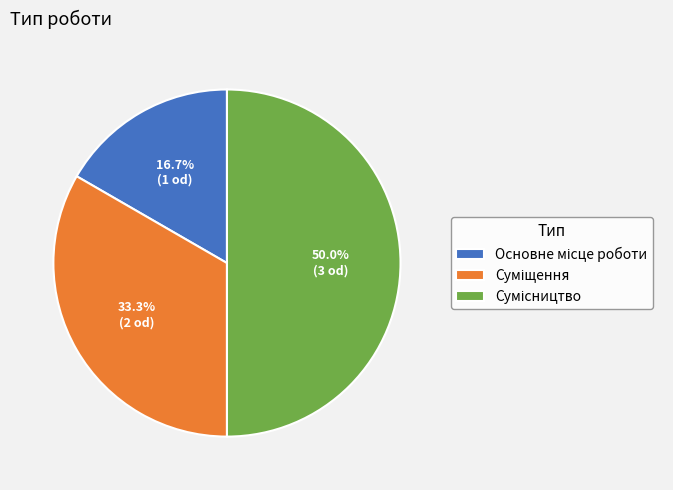

Which slice is the smallest?

Основне місце роботи